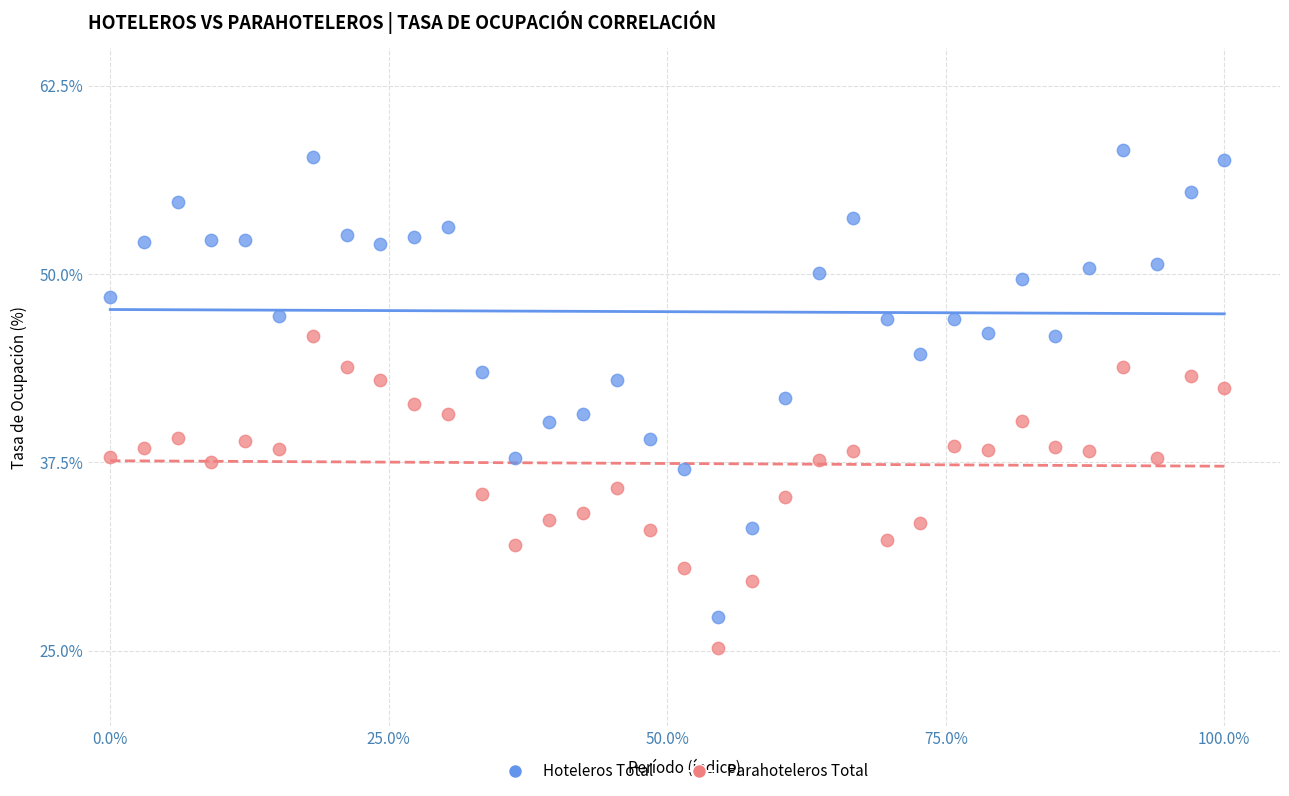

Which series reaches the maximum Y coordinate?

Hoteleros Total